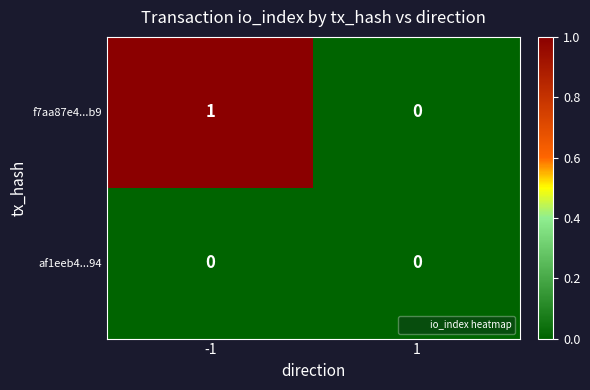

Reading right to left, extract all data points from this chart.

f7aa87e4...b9: 0	1
af1eeb4...94: 0	0